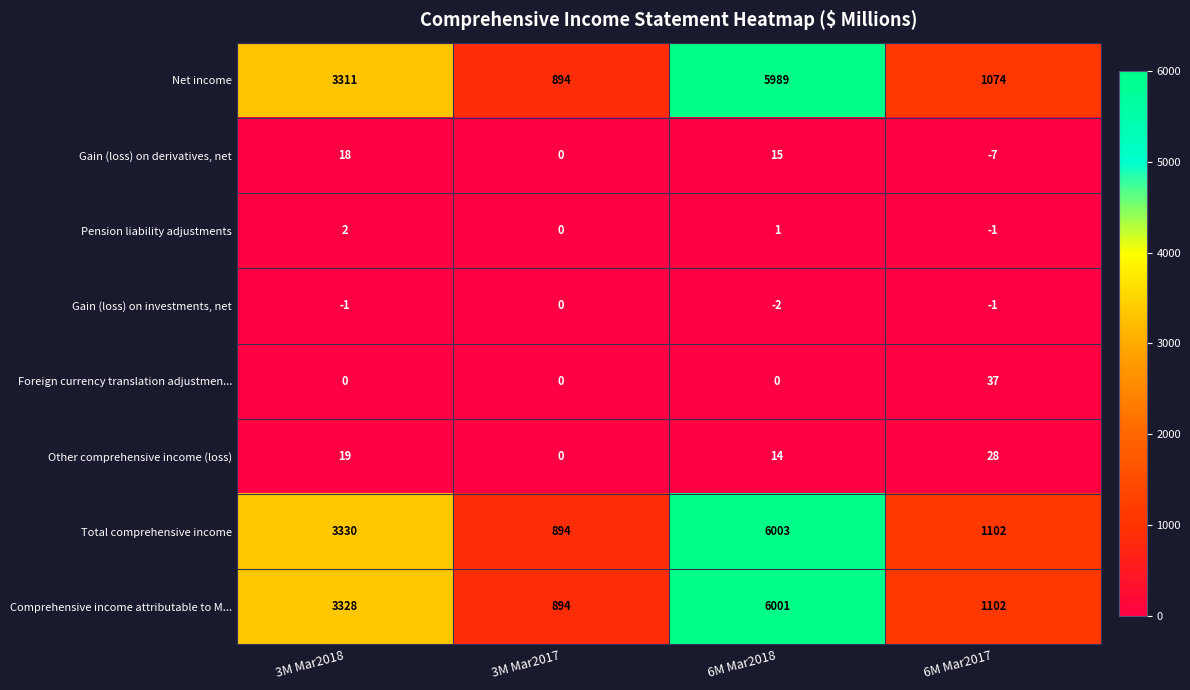

Which category has the lowest value in the Pension liability adjustments series?

6M Mar2017